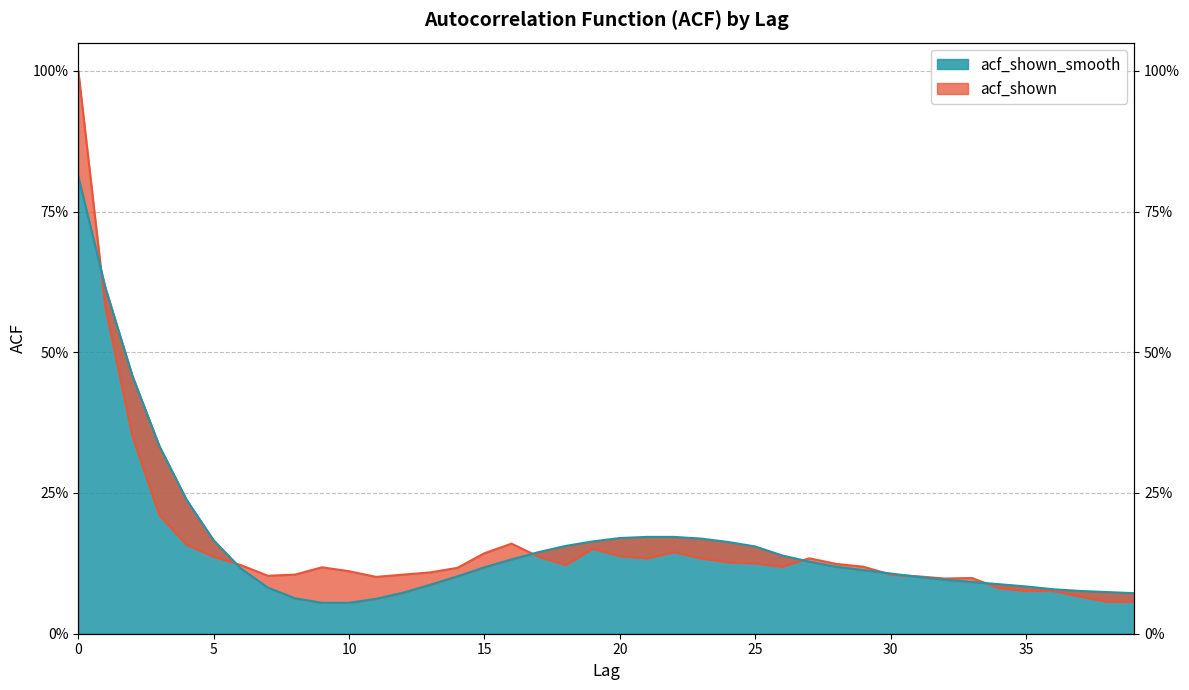

True or false: acf_shown_smooth has a value of 0.1 at 38.

True